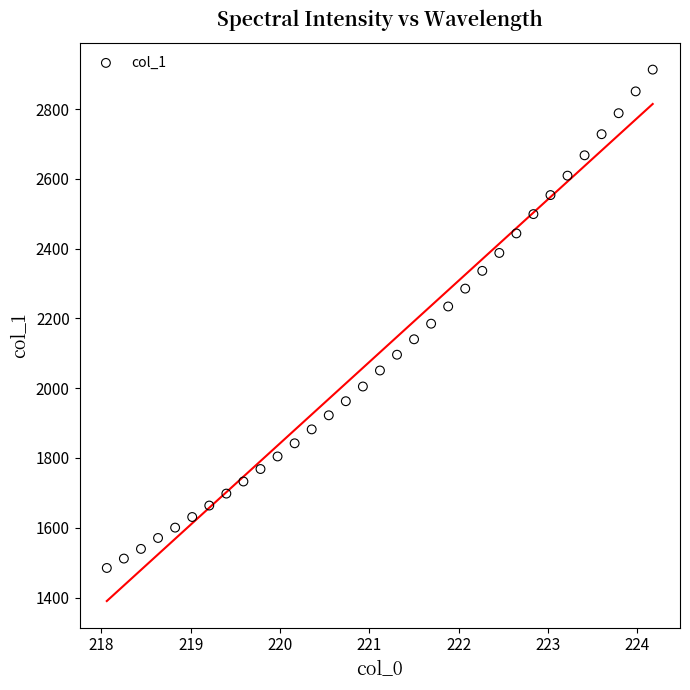

What is the range of Y values (max minus min)?

1428.4